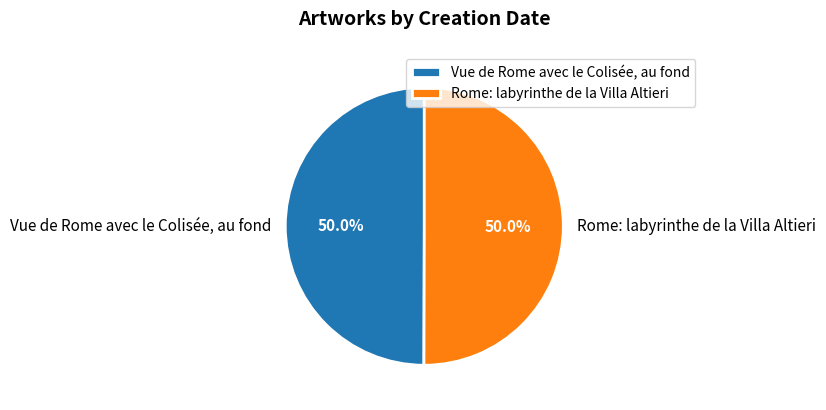

What percentage is the Vue de Rome avec le Colisée, au fond slice, to the nearest percent?

50%